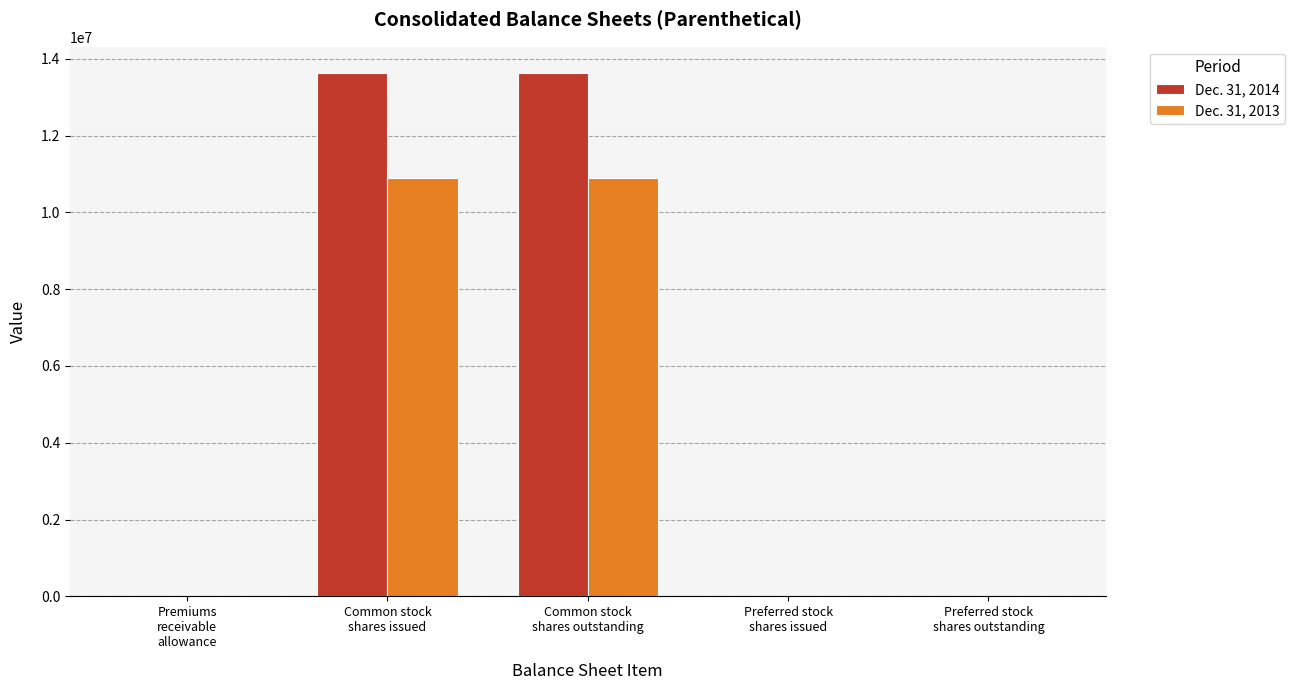

How many distinct data groups are displayed?

2